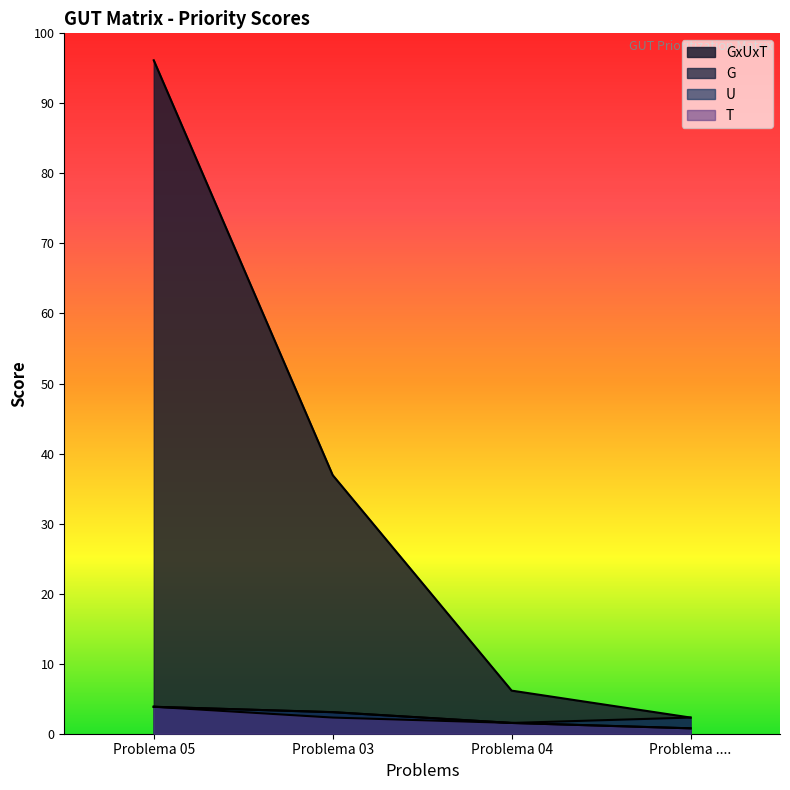

What is the label of the 4th point from the right?

Problema 05